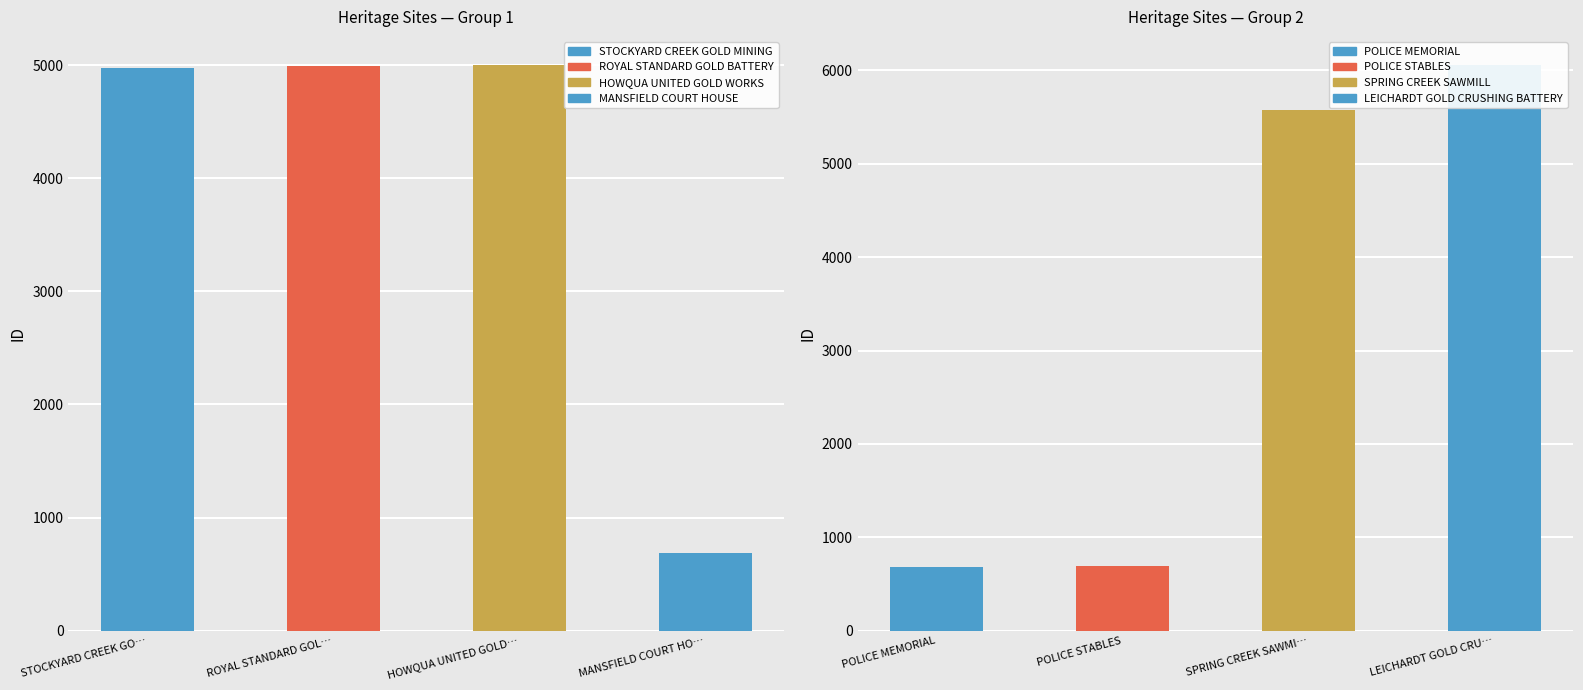

What is the average value?

3583